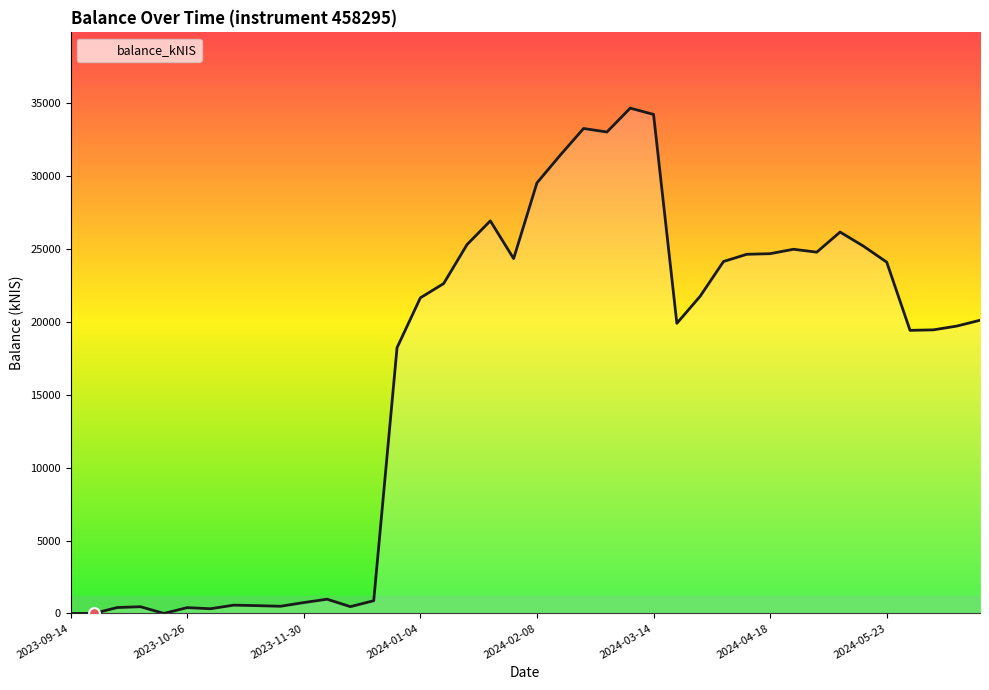

What is the greatest value displayed?

34659.7